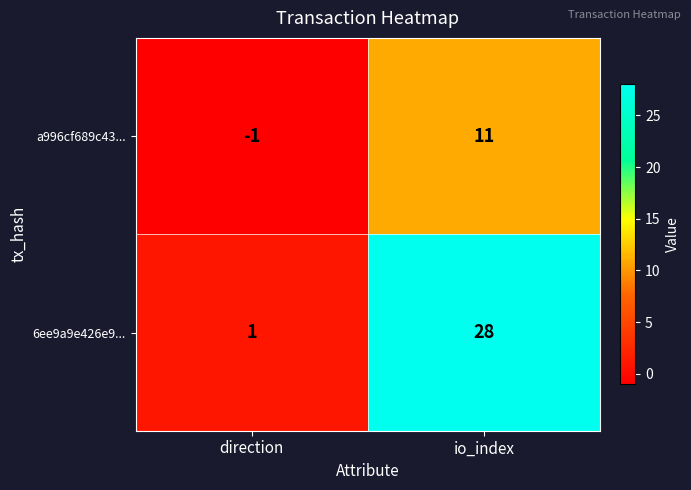

What is the maximum value shown in the chart?

28